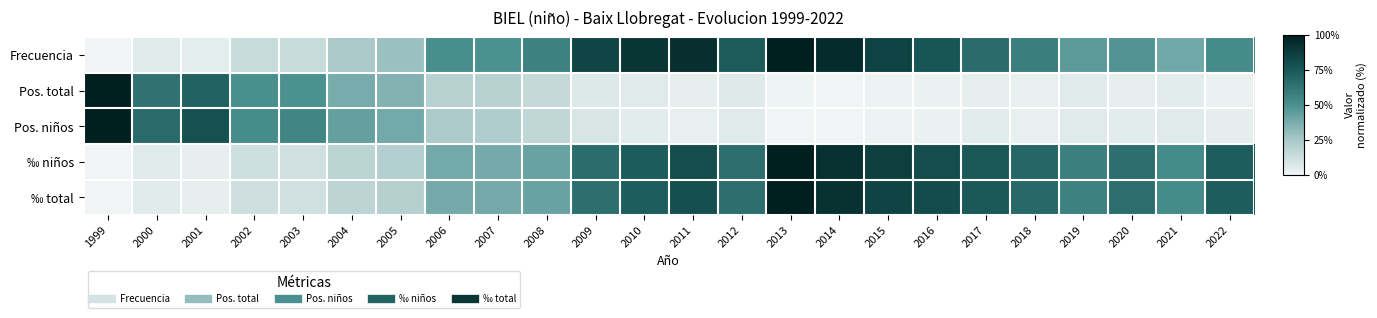

At 2010, list the series in order from largest to smallest.

Frecuencia, ‰ niños, ‰ total, Pos. total, Pos. niños